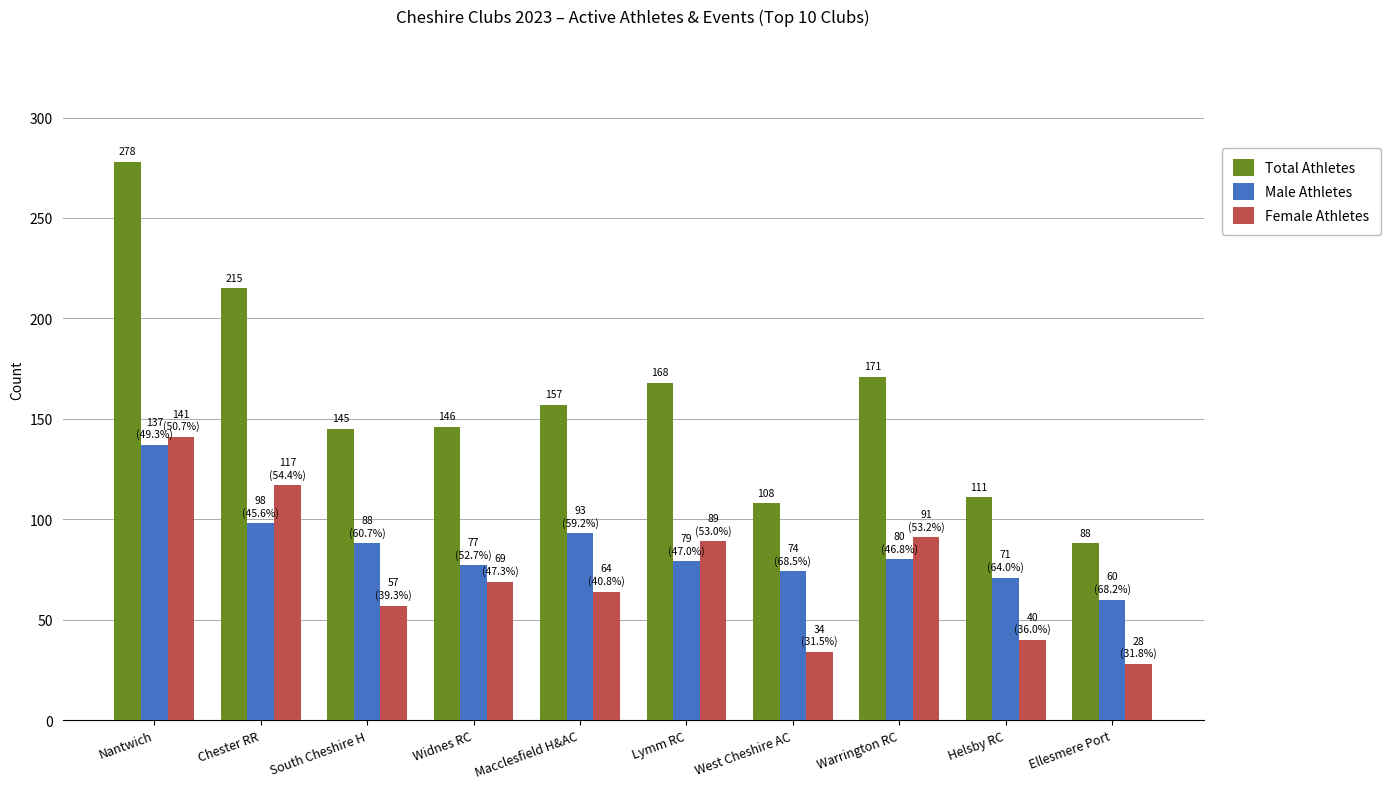

At which category is the sum across all series the highest?

Nantwich